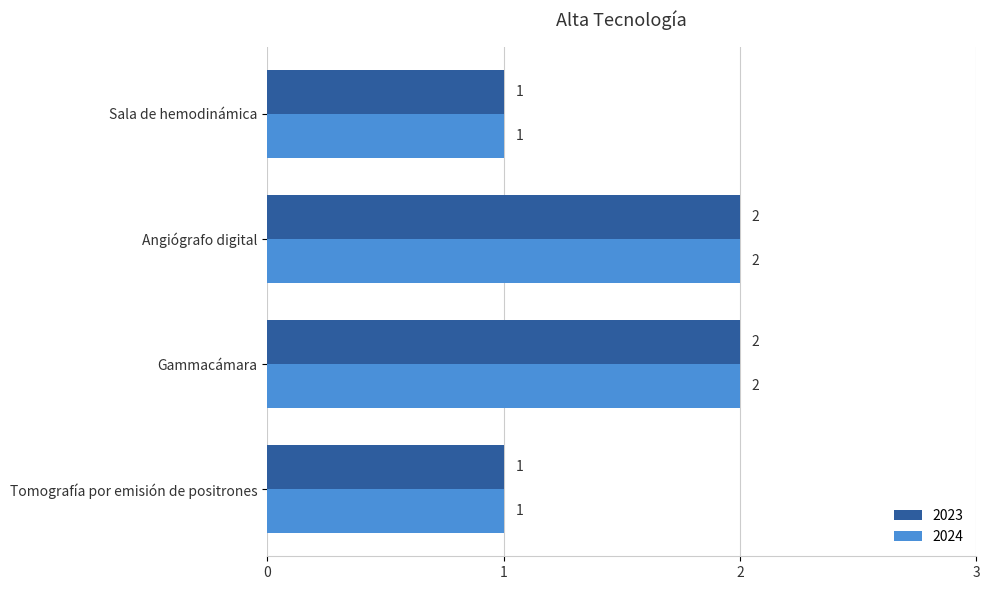

True or false: 2023 has a value of 2 at Gammacámara.

True